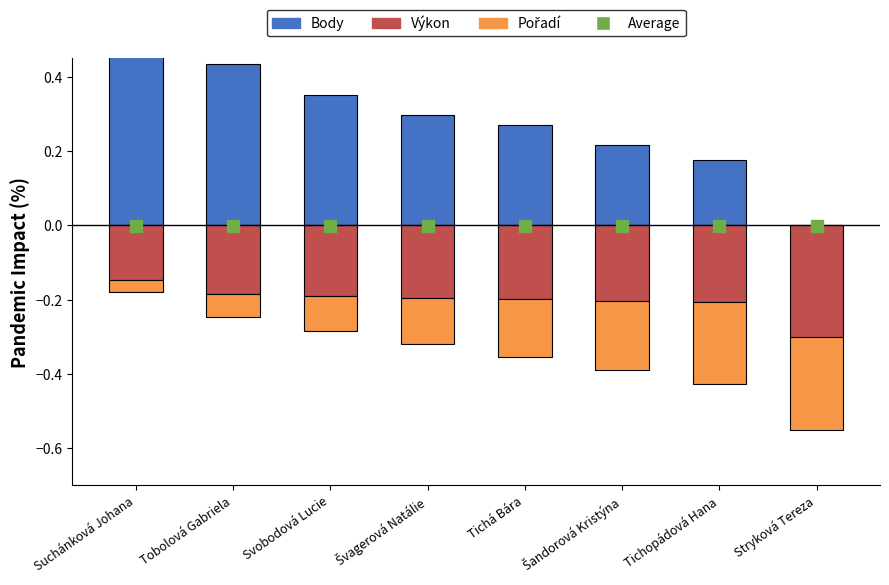

What are all the series names shown in the legend?

Body, Výkon, Pořadí, Average